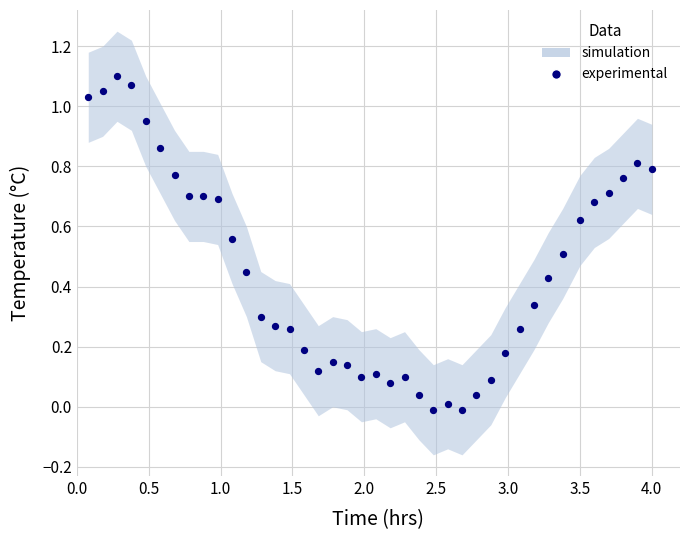

What is the range of X values (max minus min)?

3.9